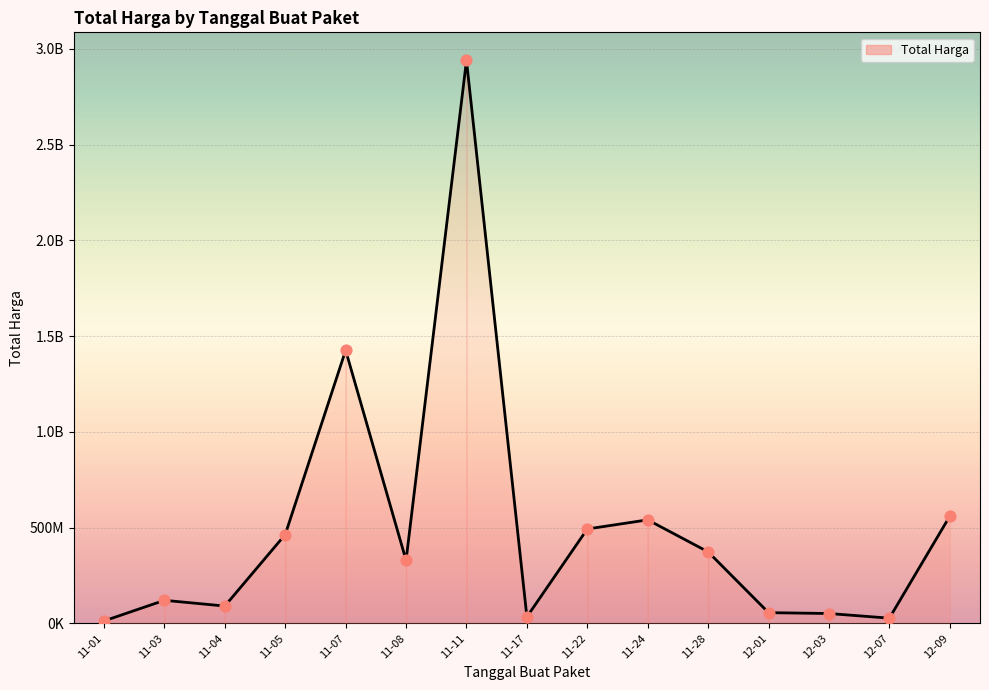

Approximately how many times larger is the value at 12-03 compared to 12-09?

0.1